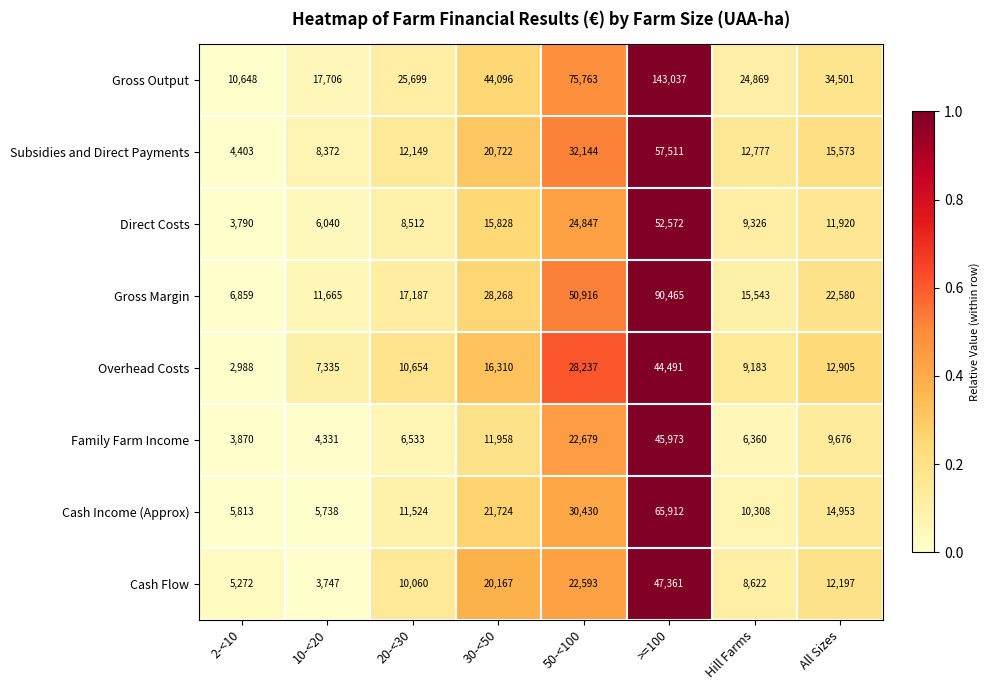

The value of Cash Income (Approx) at Hill Farms is 2465. True or false?

False